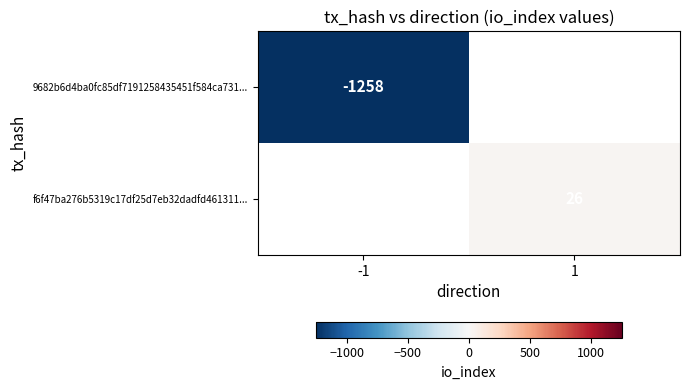

The value of f6f47ba276b5319c17df25d7eb32dadfd461311... at 1 is 5. True or false?

False